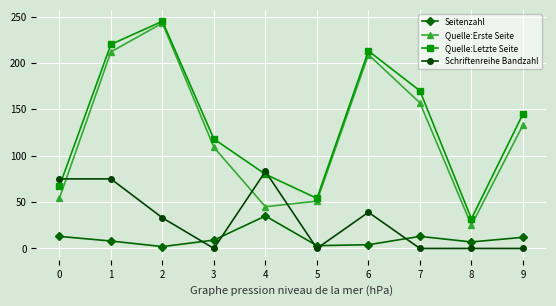

Which category has the highest value in the Schriftenreihe Bandzahl series?

4